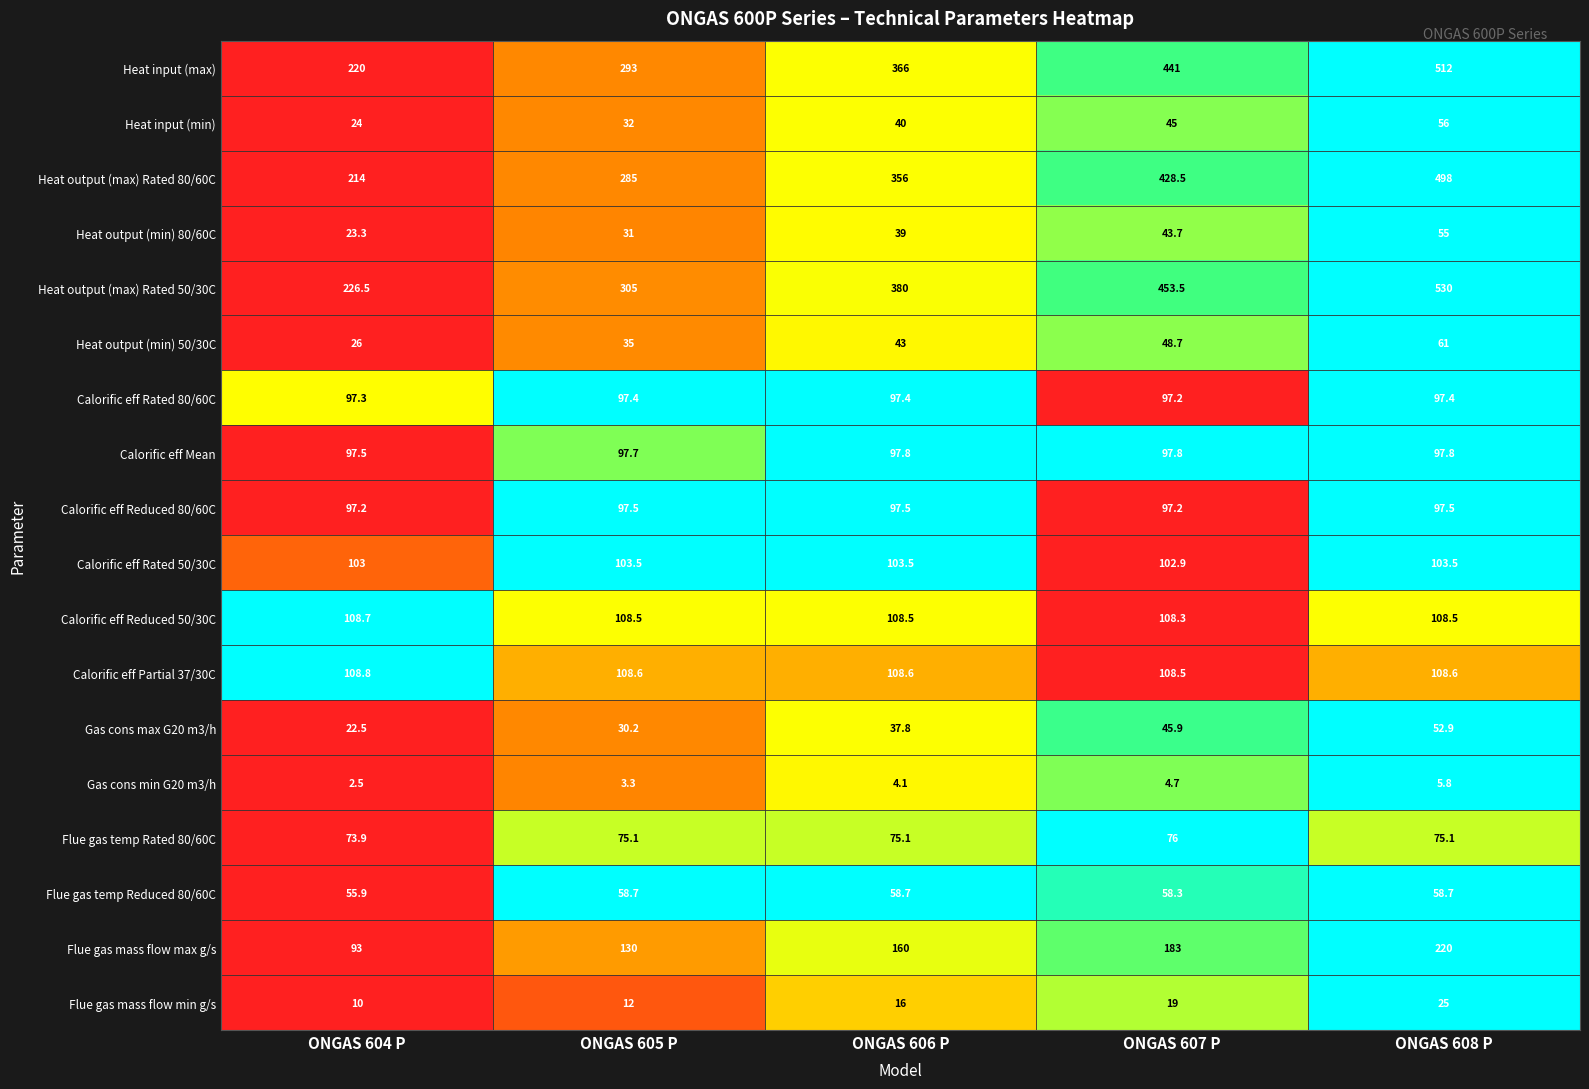

What is the approximate value of Calorific eff Reduced 80/60C at ONGAS 606 P?

97.5